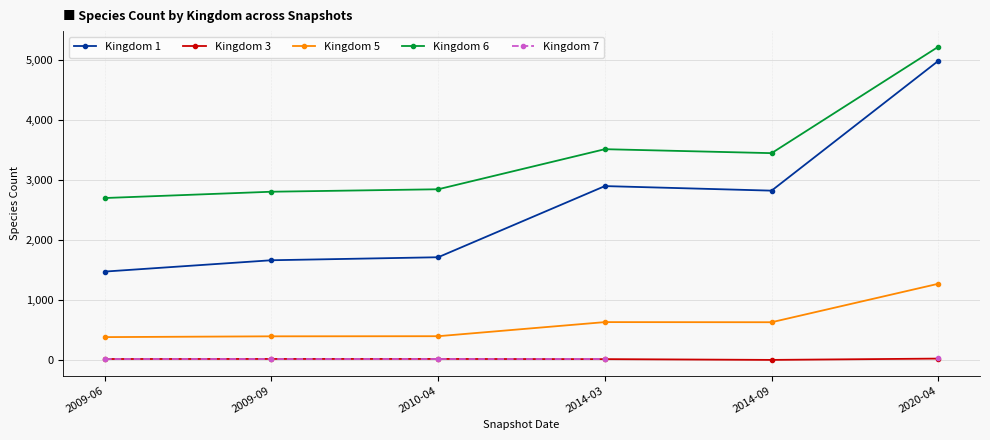

List the series in order of their peak value, lowest first.

Kingdom 3, Kingdom 7, Kingdom 5, Kingdom 1, Kingdom 6